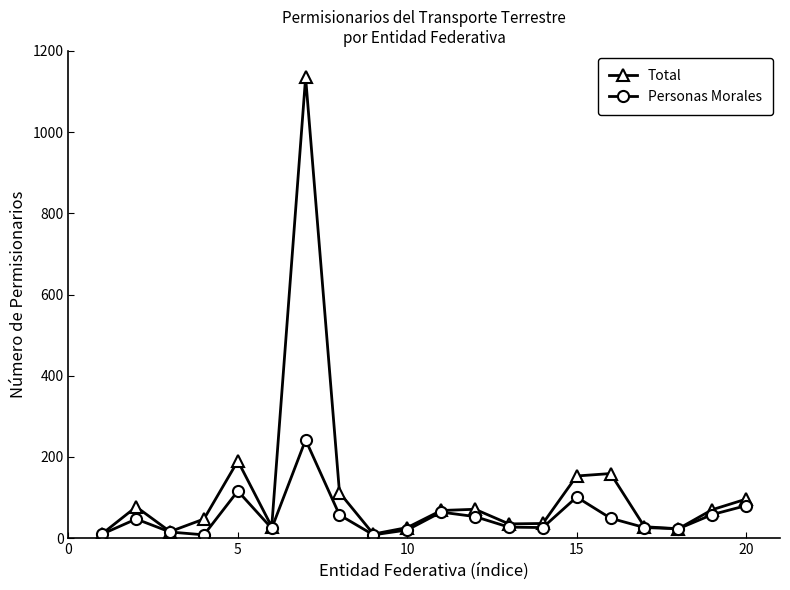

What is the highest value of the Personas Morales series?

242